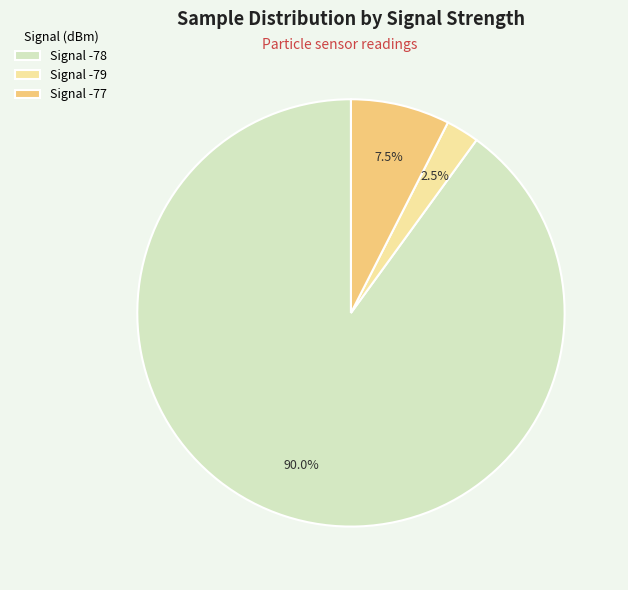

Does any single category account for the majority?

Yes